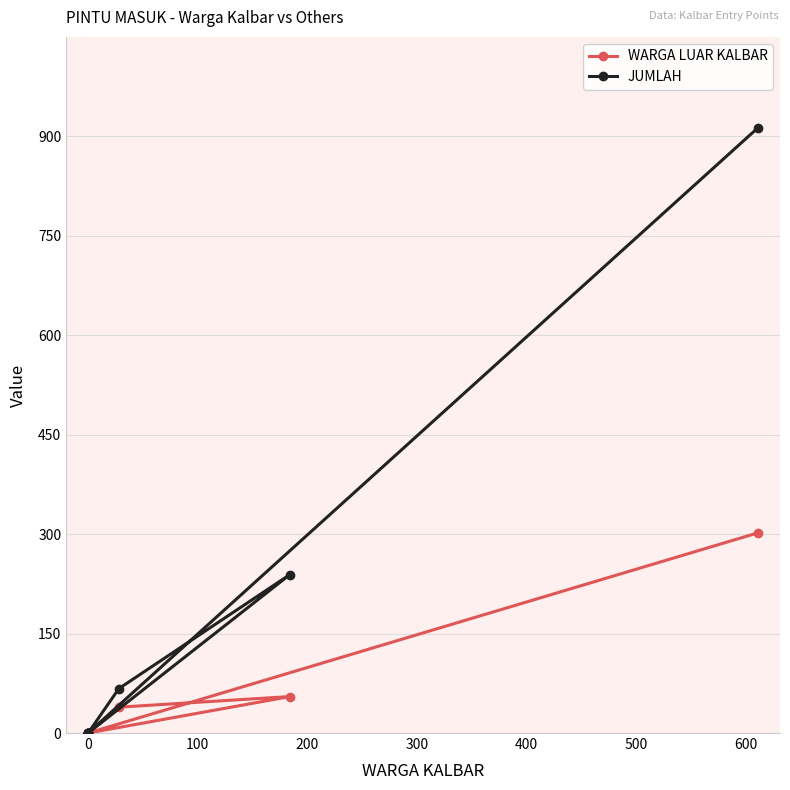

How many distinct data groups are displayed?

2